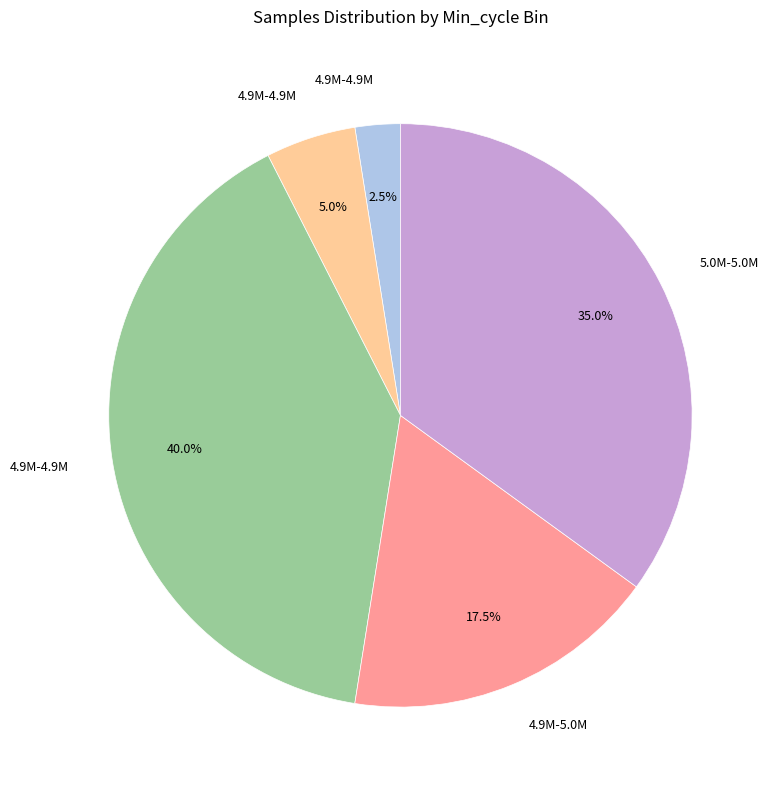

Is there any slice that represents more than half of the pie?

No